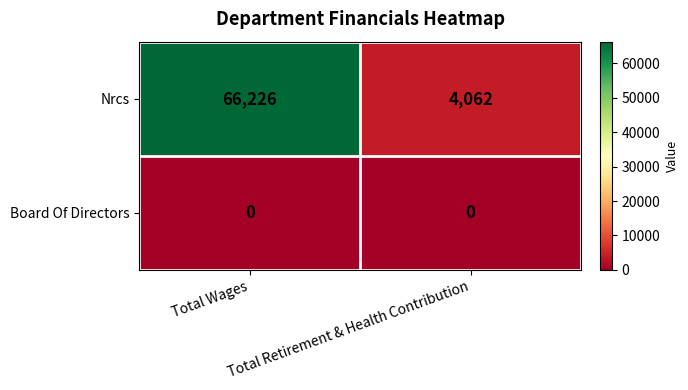

Which series has the widest spread of values?

Nrcs